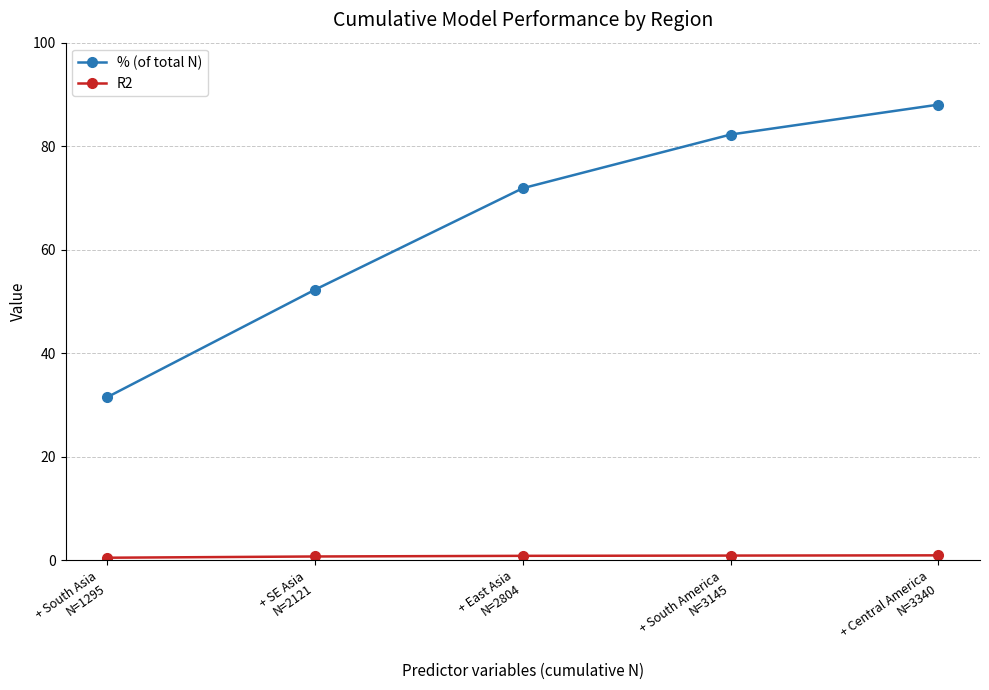

How many lines are shown in the chart?

2